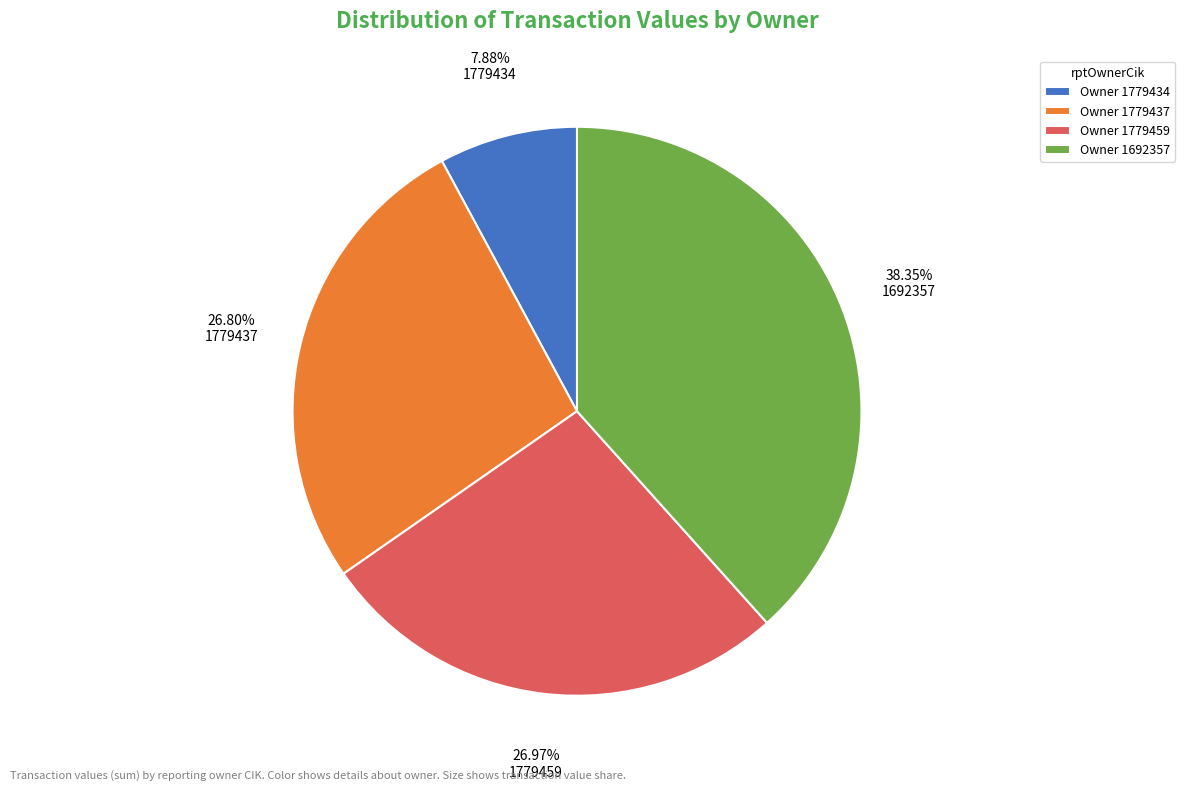

Between Owner 1692357 and Owner 1779459, which is larger?

Owner 1692357